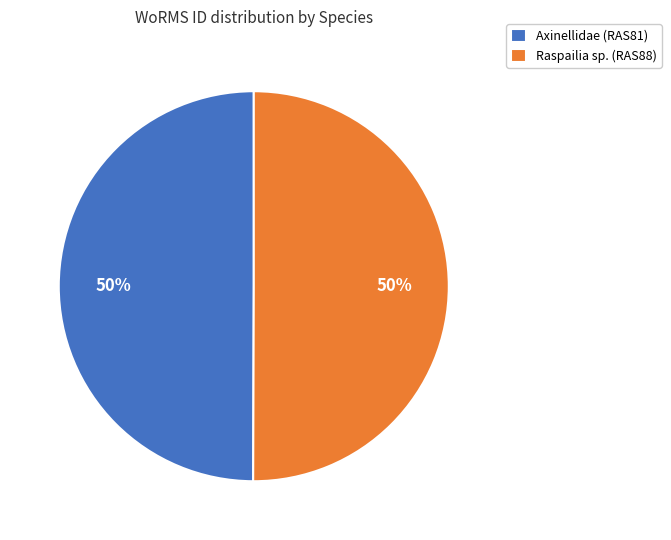

True or false: Axinellidae (RAS81) accounts for 59% of the total.

False